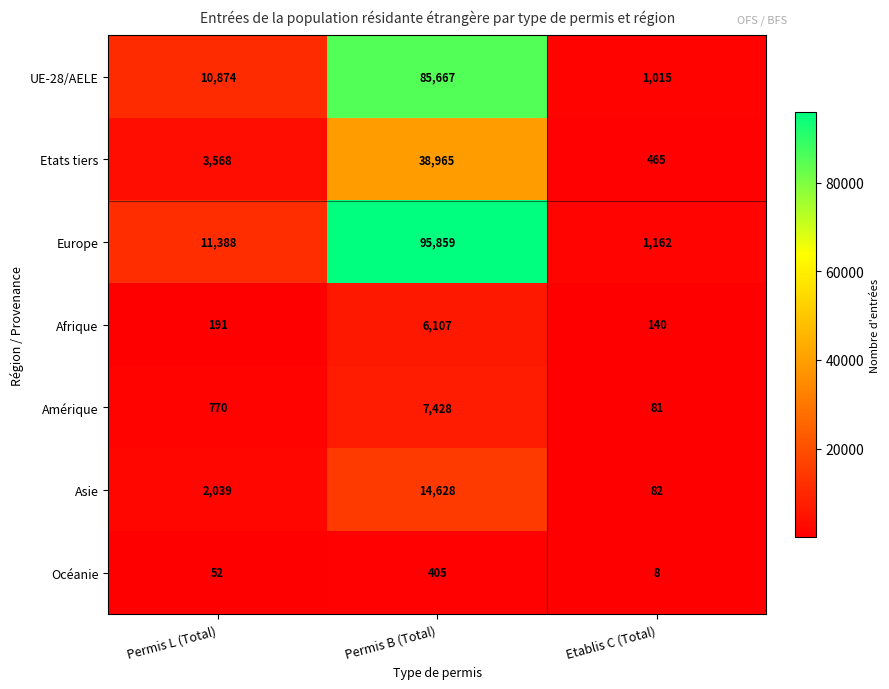

What is the difference between the Asie values at Permis B (Total) and Etablis C (Total)?

14546